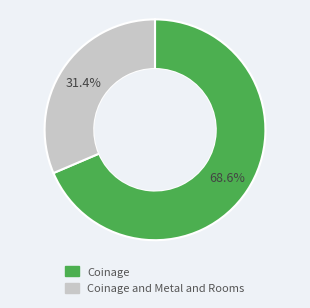

Is there a majority slice in this chart?

Yes